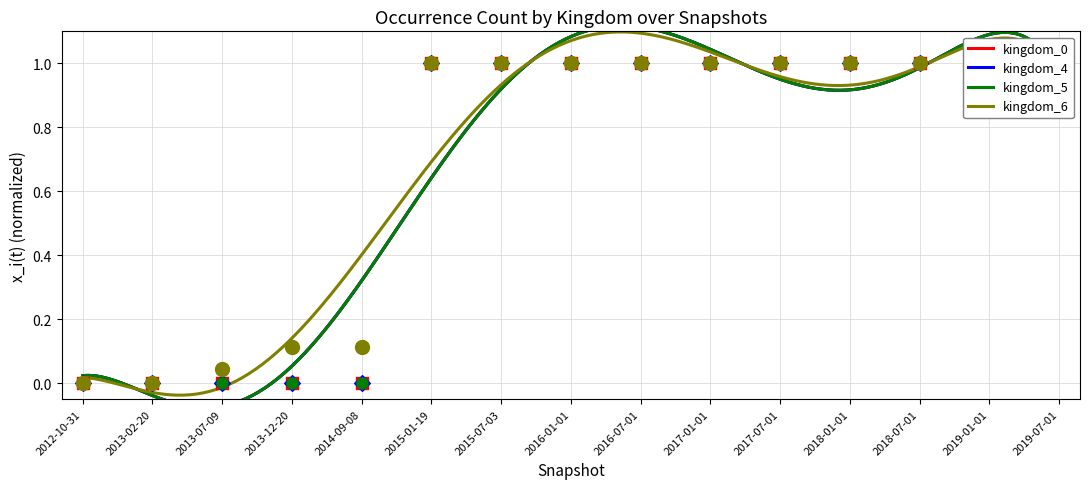

At which category is the sum across all series the highest?

2015-01-19